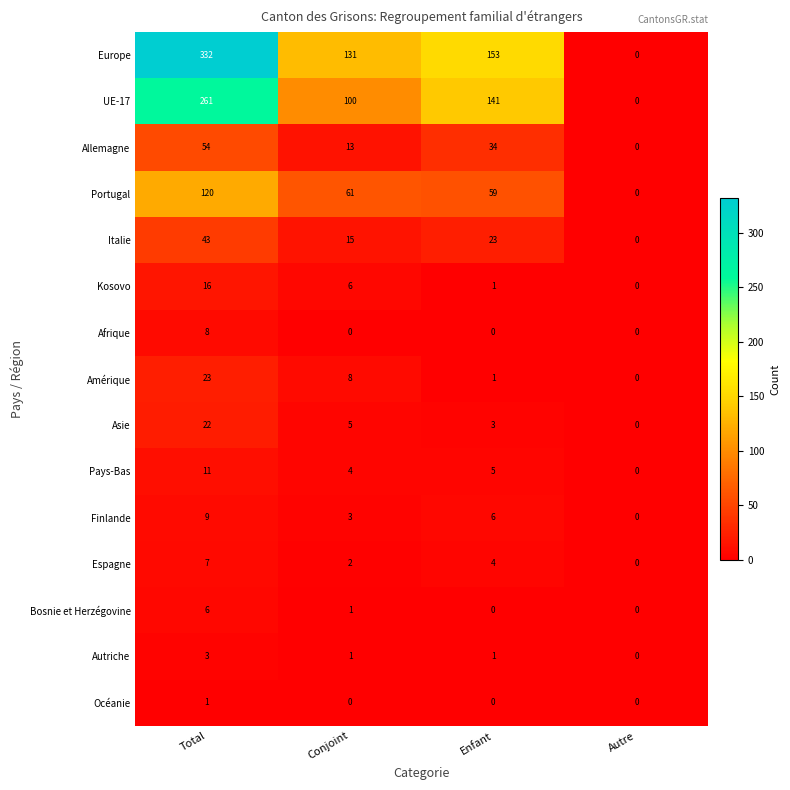

Which series has the largest total across all categories?

Europe